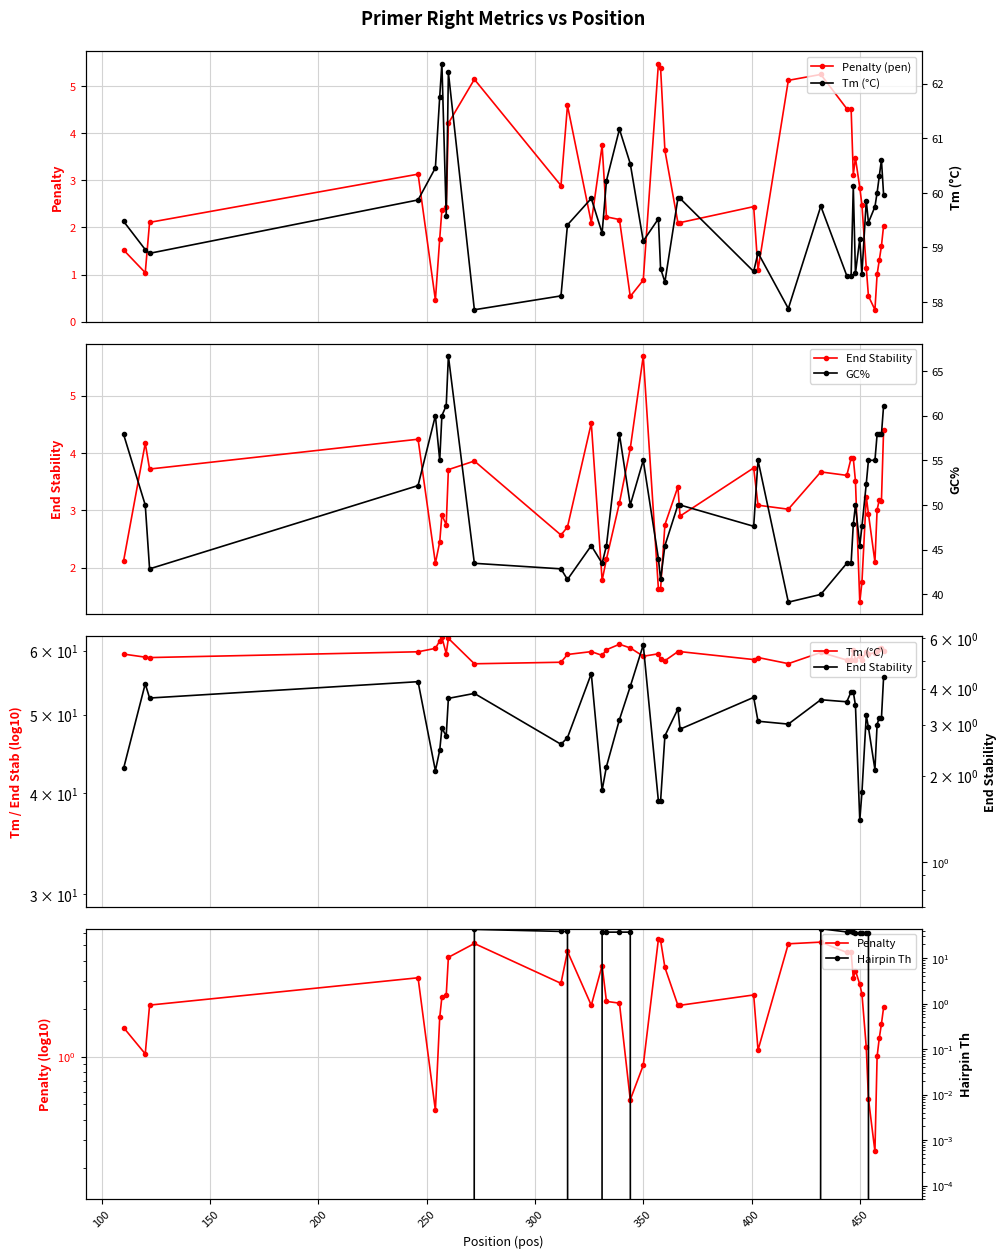

True or false: Penalty (pen) has more than 1 interior local peaks.

True